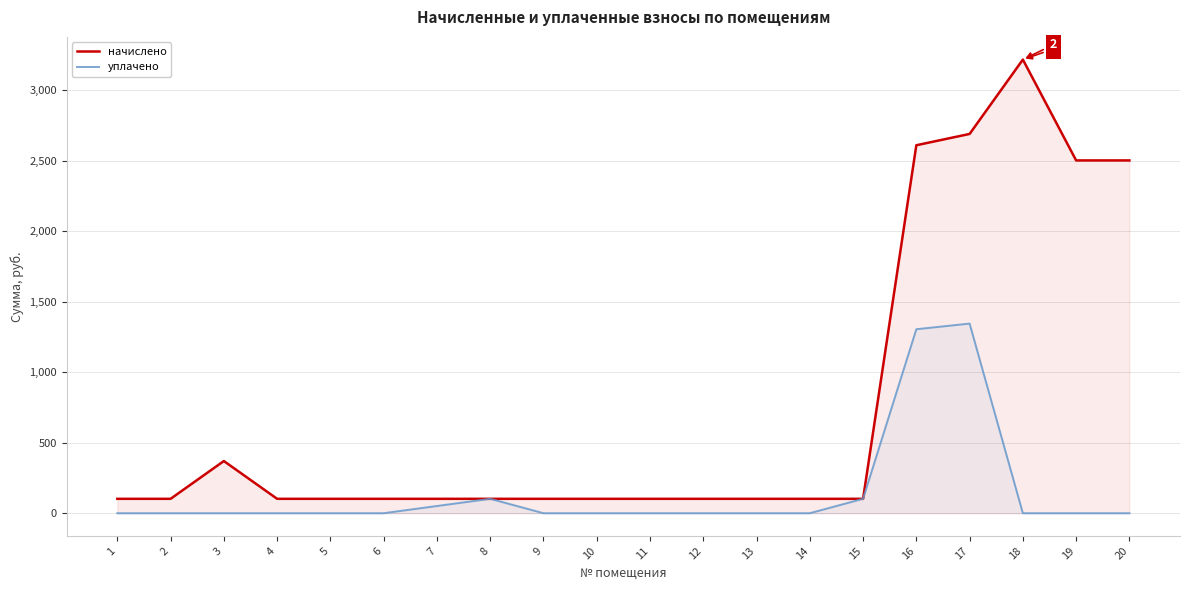

What is the difference between the maximum and minimum values in the начислено series?

3113.3